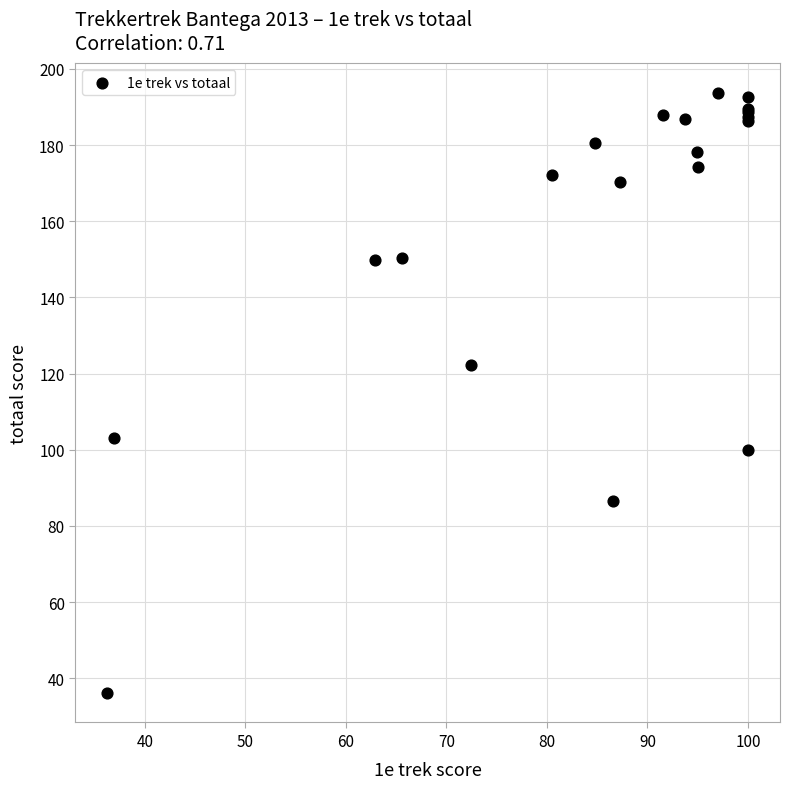

What Y value in the scatter plot is closest to 114?

122.2